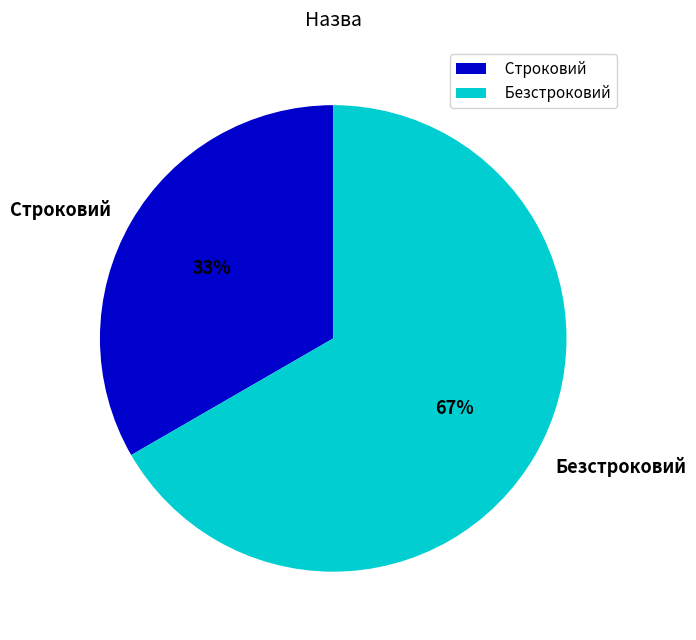

Which has a higher value, Строковий or Безстроковий?

Безстроковий